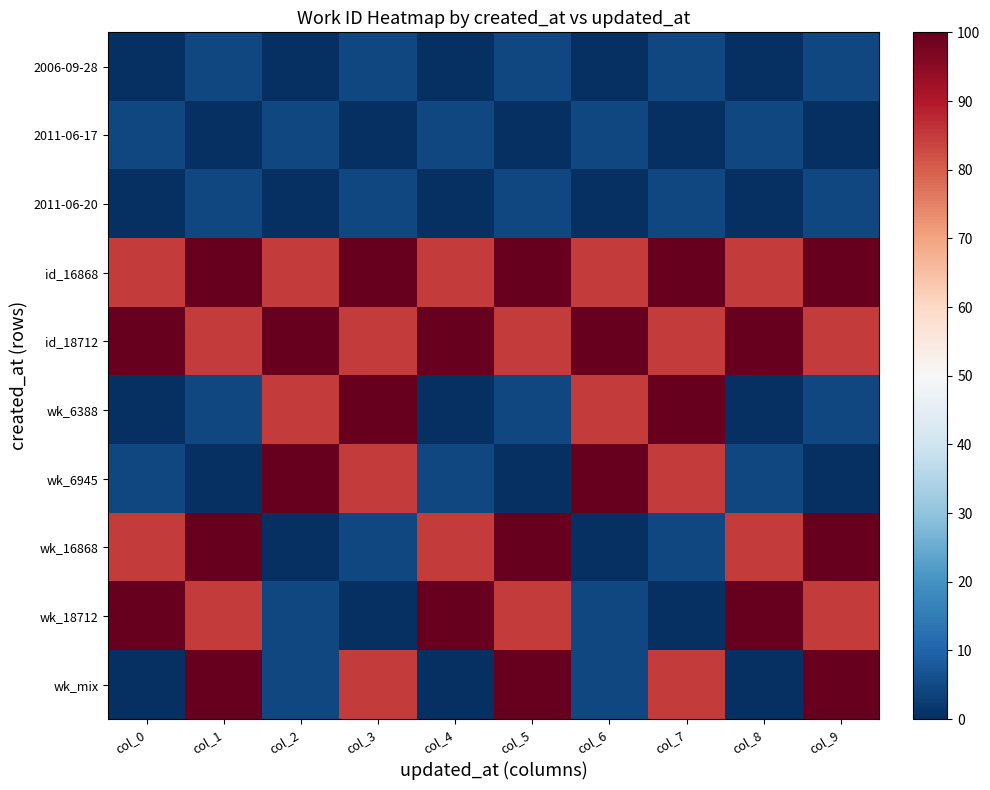

Reading left to right, list all the values displayed in this chart.

2006-09-28: col_0=0.0	col_1=4.5	col_2=0.0	col_3=4.5	col_4=0.0	col_5=4.5	col_6=0.0	col_7=4.5	col_8=0.0	col_9=4.5
2011-06-17: col_0=4.5	col_1=0.0	col_2=4.5	col_3=0.0	col_4=4.5	col_5=0.0	col_6=4.5	col_7=0.0	col_8=4.5	col_9=0.0
2011-06-20: col_0=0.0	col_1=4.5	col_2=0.0	col_3=4.5	col_4=0.0	col_5=4.5	col_6=0.0	col_7=4.5	col_8=0.0	col_9=4.5
id_16868: col_0=85.0	col_1=100.0	col_2=85.0	col_3=100.0	col_4=85.0	col_5=100.0	col_6=85.0	col_7=100.0	col_8=85.0	col_9=100.0
id_18712: col_0=100.0	col_1=85.0	col_2=100.0	col_3=85.0	col_4=100.0	col_5=85.0	col_6=100.0	col_7=85.0	col_8=100.0	col_9=85.0
wk_6388: col_0=0.0	col_1=4.5	col_2=85.0	col_3=100.0	col_4=0.0	col_5=4.5	col_6=85.0	col_7=100.0	col_8=0.0	col_9=4.5
wk_6945: col_0=4.5	col_1=0.0	col_2=100.0	col_3=85.0	col_4=4.5	col_5=0.0	col_6=100.0	col_7=85.0	col_8=4.5	col_9=0.0
wk_16868: col_0=85.0	col_1=100.0	col_2=0.0	col_3=4.5	col_4=85.0	col_5=100.0	col_6=0.0	col_7=4.5	col_8=85.0	col_9=100.0
wk_18712: col_0=100.0	col_1=85.0	col_2=4.5	col_3=0.0	col_4=100.0	col_5=85.0	col_6=4.5	col_7=0.0	col_8=100.0	col_9=85.0
wk_mix: col_0=0.0	col_1=100.0	col_2=4.5	col_3=85.0	col_4=0.0	col_5=100.0	col_6=4.5	col_7=85.0	col_8=0.0	col_9=100.0